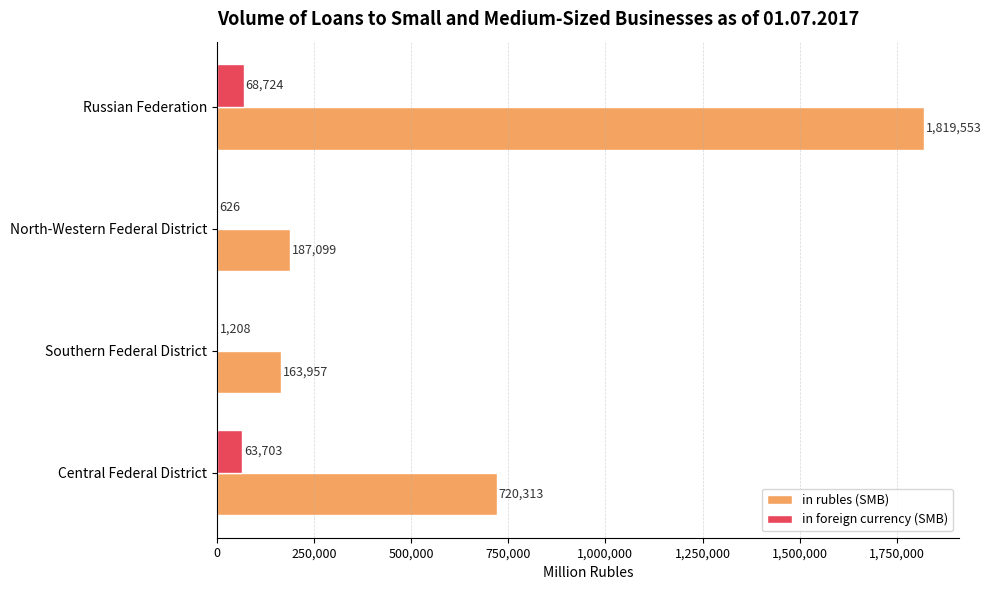

The in rubles (SMB) series shows 970143 at Russian Federation. True or false?

False